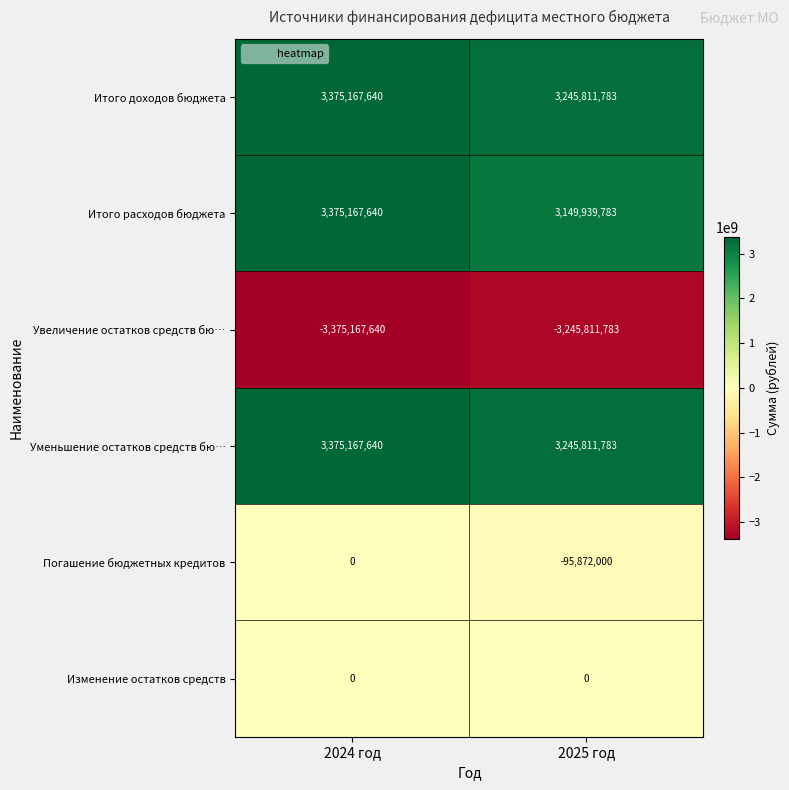

Reading left to right, what are all the values shown in this chart?

Итого доходов бюджета: 3375167640	3245811783
Итого расходов бюджета: 3375167640	3149939783
Увеличение остатков средств бю…: -3375167640	-3245811783
Уменьшение остатков средств бю…: 3375167640	3245811783
Погашение бюджетных кредитов: 0	-95872000
Изменение остатков средств: 0	0